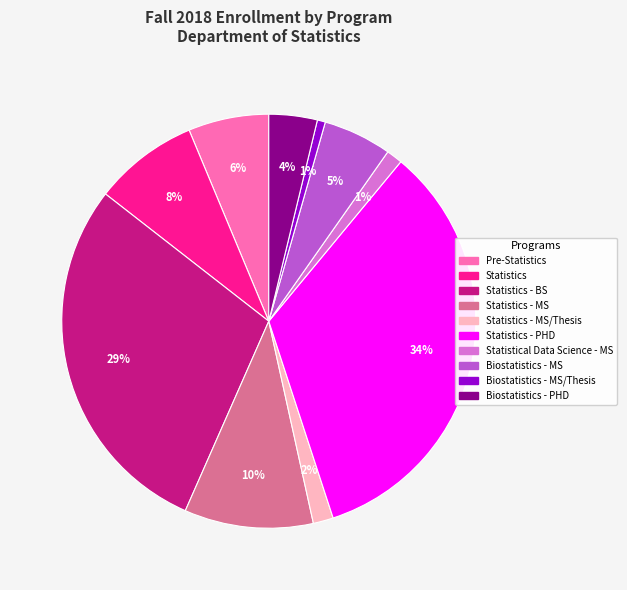

How many slices are in this pie chart?

10